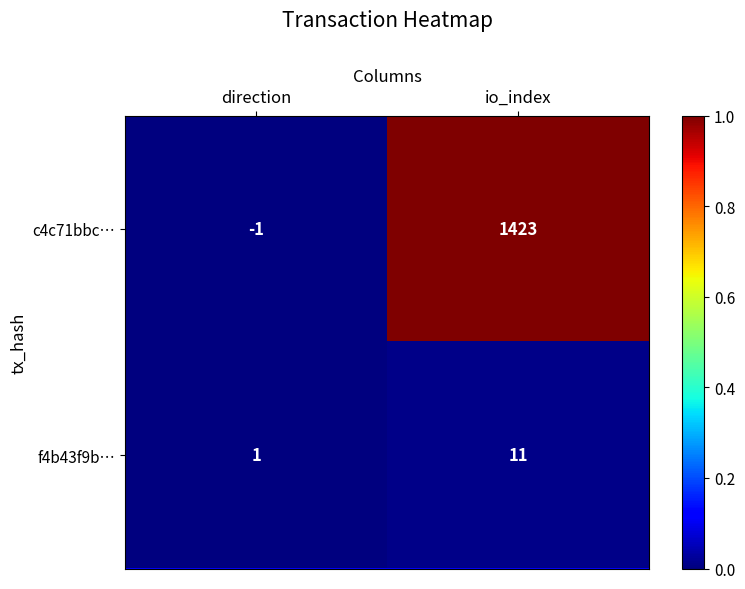

What is the greatest value displayed?

1423